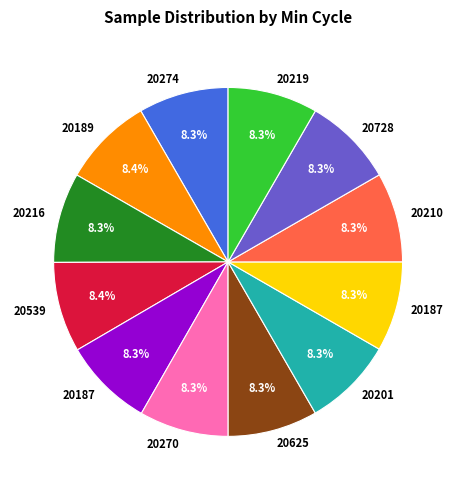

Is there a majority slice in this chart?

No